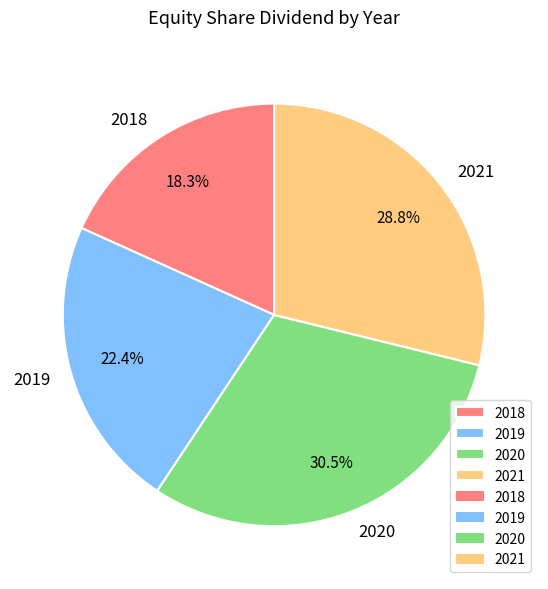

Between 2018 and 2021, which is larger?

2021